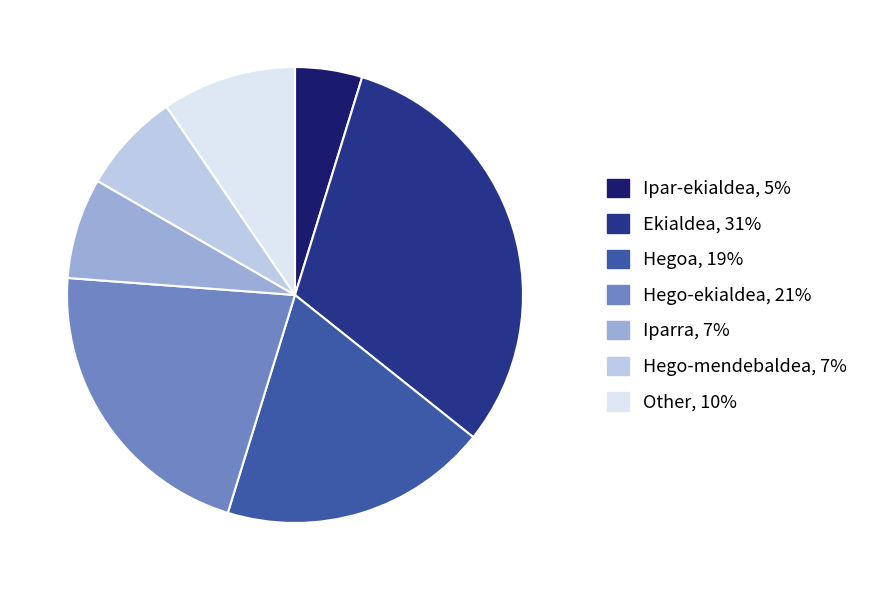

How many segments does this pie chart have?

7